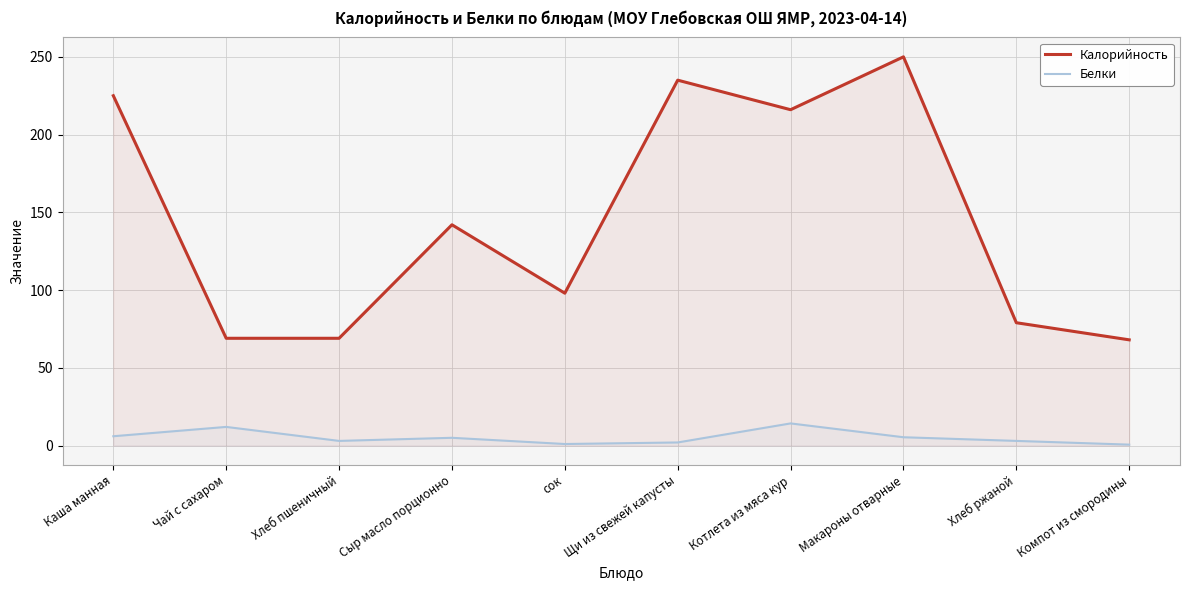

How many data points in Калорийность are less than 142?

5